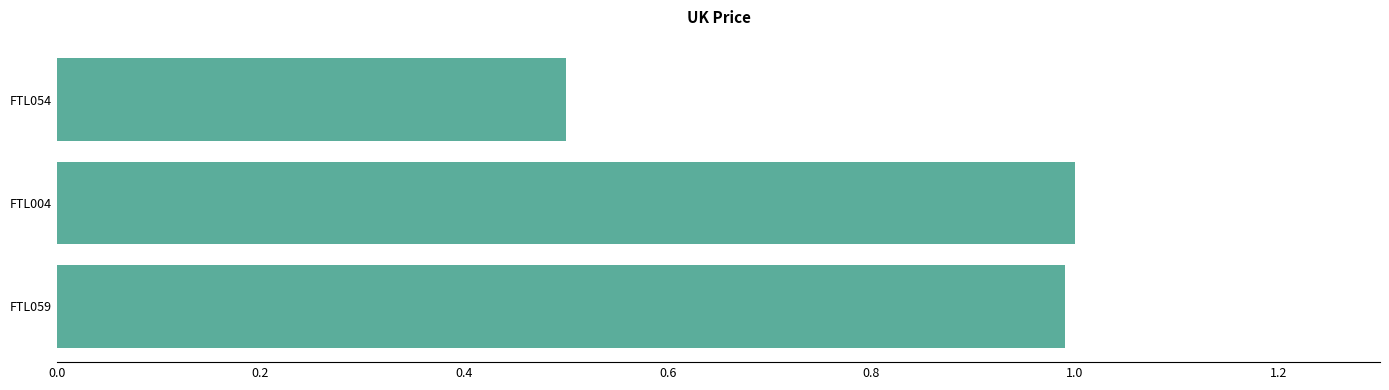

Reading bottom to top, transcribe all the data shown in this chart.

FTL059=1.0	FTL004=1.0	FTL054=0.5